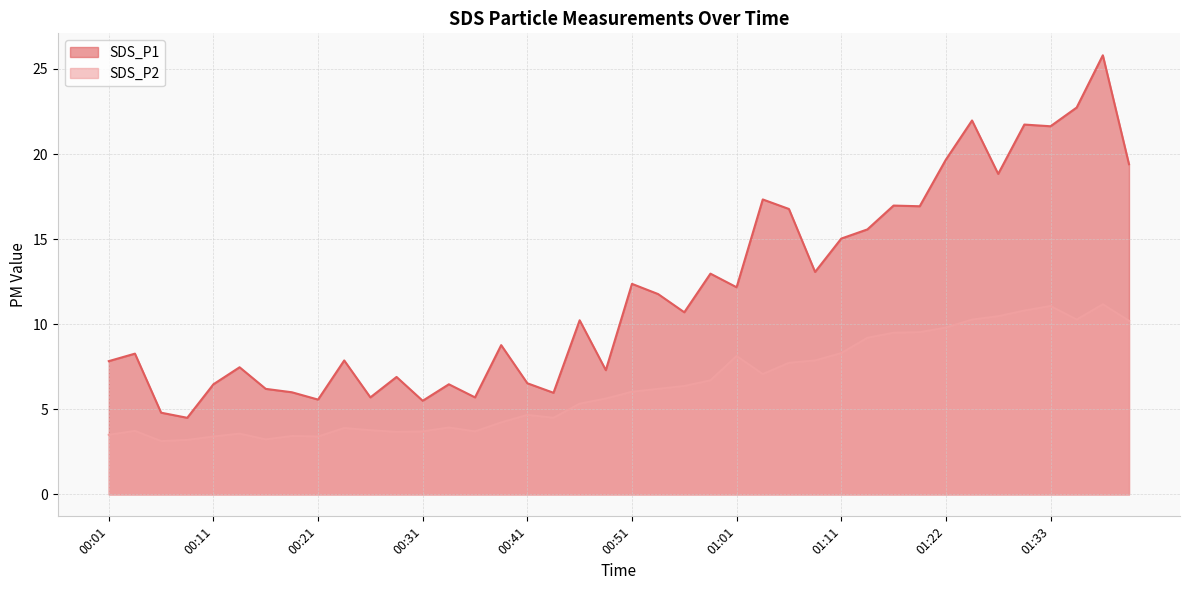

At which category does SDS_P2 reach its first local peak?

00:03